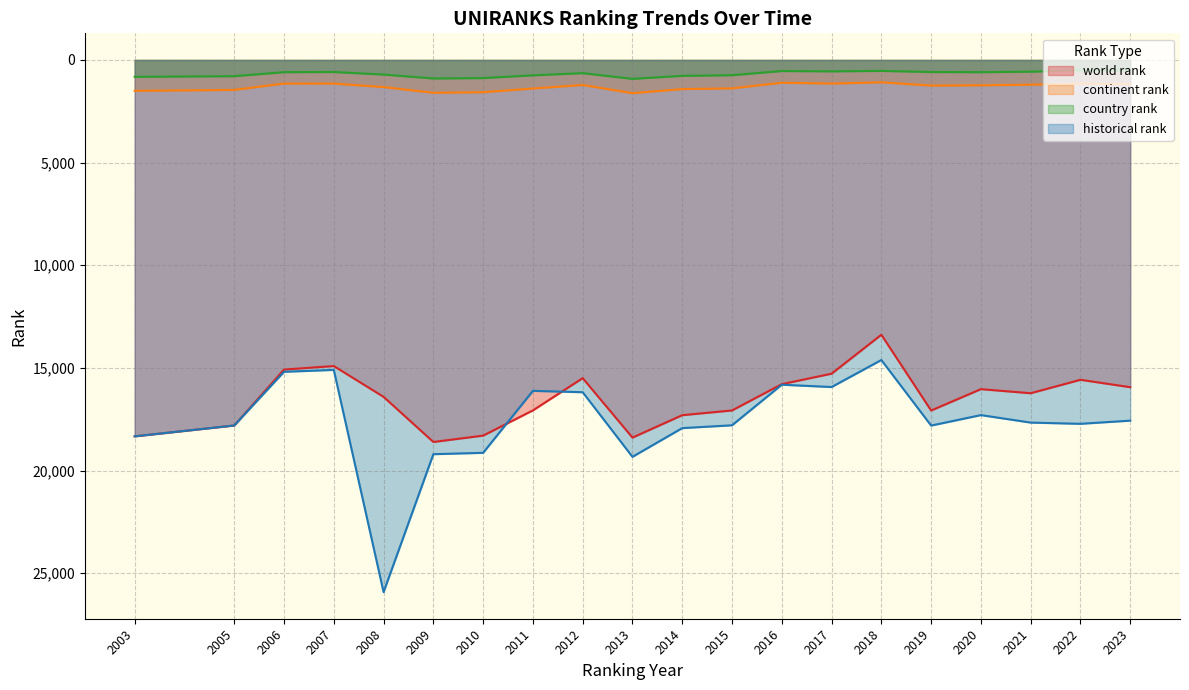

Reading left to right, extract all data points from this chart.

world rank: 18334.0	17805.0	15082.0	14910.0	16411.0	18608.0	18299.0	17070.0	15499.0	18395.0	17303.0	17073.0	15792.0	15282.0	13385.0	17076.0	16035.0	16234.0	15579.0	15940.0
continent rank: 1505.0	1459.0	1151.0	1153.0	1322.0	1601.0	1572.0	1392.0	1219.0	1620.0	1419.0	1385.0	1110.0	1151.0	1090.0	1249.0	1236.0	1205.0	1154.0	1176.0
country rank: 822.0	791.0	595.0	588.0	712.0	902.0	884.0	749.0	643.0	921.0	775.0	743.0	540.0	556.0	534.0	589.0	596.0	572.0	503.0	503.0
historical rank: 18334.0	17805.0	15189.5	15097.5	25922.0	19203.0	19136.5	16118.0	16185.0	19332.5	17933.0	17796.0	15819.5	15932.0	14616.5	17809.5	17299.5	17664.0	17723.5	17569.5